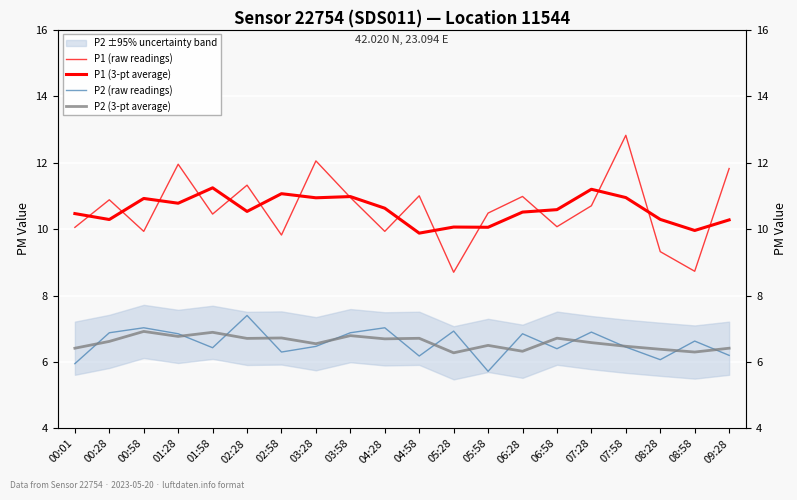

What is the minimum value shown in the chart?

5.7